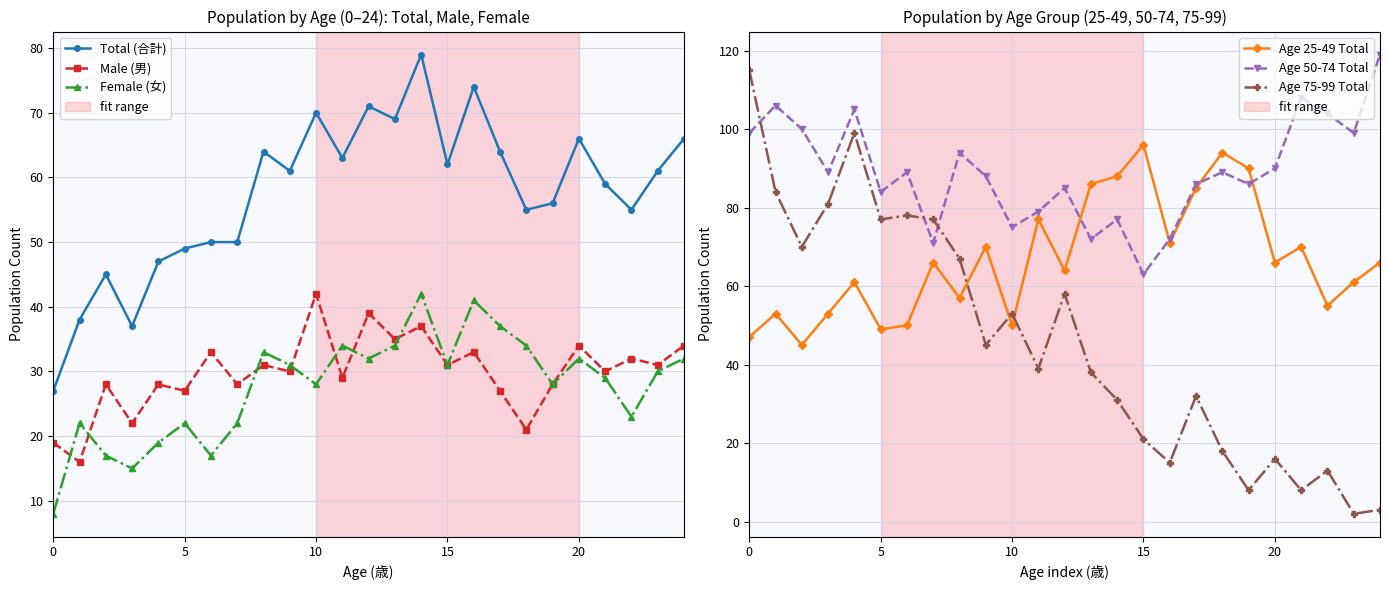

Reading left to right, extract all data points from this chart.

Total (合計): 27	38	45	37	47	49	50	50	64	61	70	63	71	69	79	62	74	64	55	56	66	59	55	61	66
Male (男): 19	16	28	22	28	27	33	28	31	30	42	29	39	35	37	31	33	27	21	28	34	30	32	31	34
Female (女): 8	22	17	15	19	22	17	22	33	31	28	34	32	34	42	31	41	37	34	28	32	29	23	30	32
Age 25-49 Total: 47	53	45	53	61	49	50	66	57	70	50	77	64	86	88	96	71	85	94	90	66	70	55	61	66
Age 50-74 Total: 99	106	100	89	105	84	89	71	94	88	75	79	85	72	77	63	72	86	89	86	90	108	104	99	119
Age 75-99 Total: 115	84	70	81	99	77	78	77	67	45	53	39	58	38	31	21	15	32	18	8	16	8	13	2	3